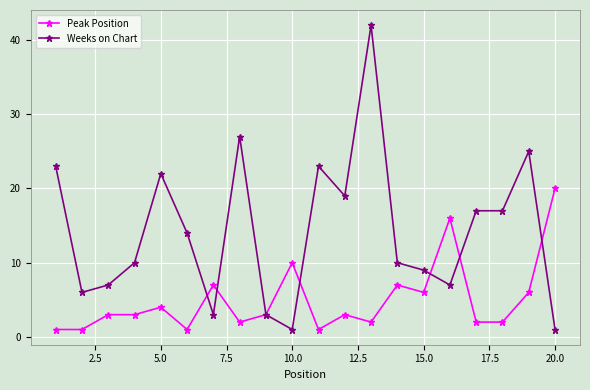

True or false: Peak Position has more than 2 points higher than both neighbors.

True